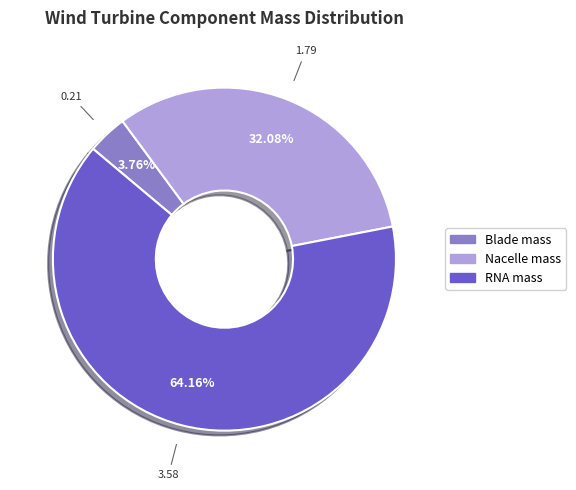

To the nearest percent, what is the difference between the largest and smallest slice percentages?

60%